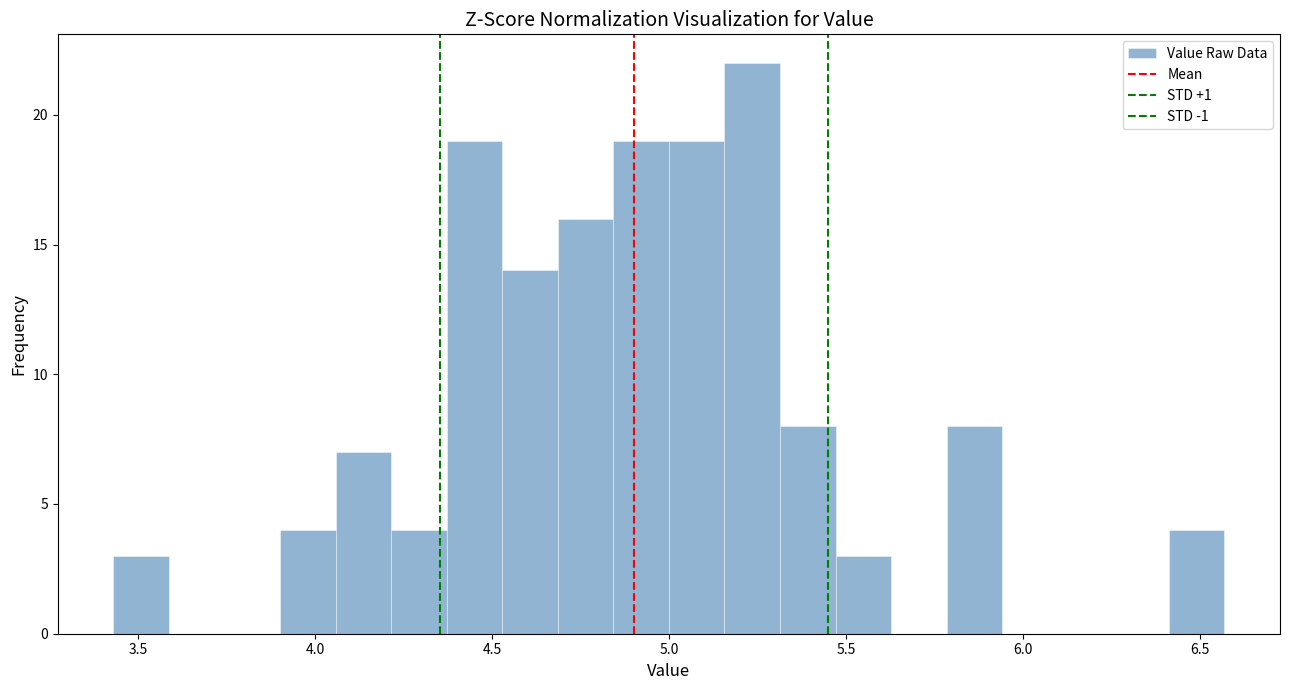

Around what value on the x-axis is the tallest bar? Give the approximate position of its centre, as read against the axis.

5.25